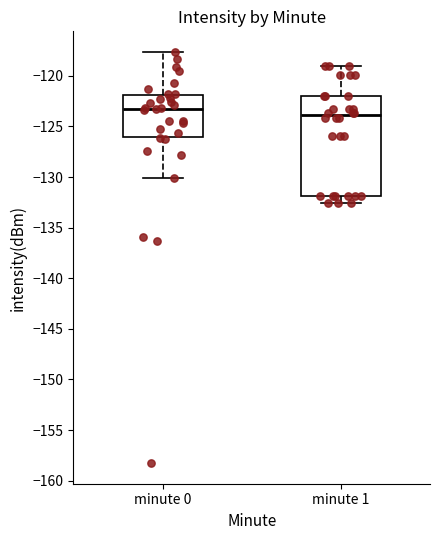

Reading left to right, transcribe this box plot: for each box, give where its median line is, the range the box spans, and where its two whiskers end, as read against the y-axis. The values are not printed on the chart, so give them approximately, as read against the axis.

minute 0: median -123.5, box -126.0 to -122.0, whiskers -130.0 to -117.5
minute 1: median -124.0, box -132.0 to -122.0, whiskers -132.5 to -119.0